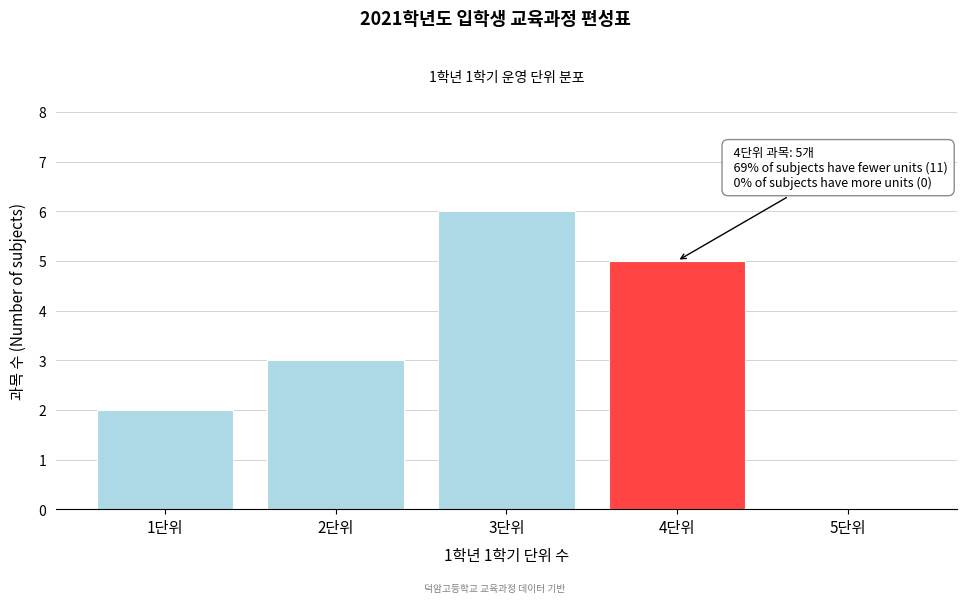

Reading left to right, transcribe all the data shown in this chart.

1단위=2	2단위=3	3단위=6	4단위=5	5단위=0